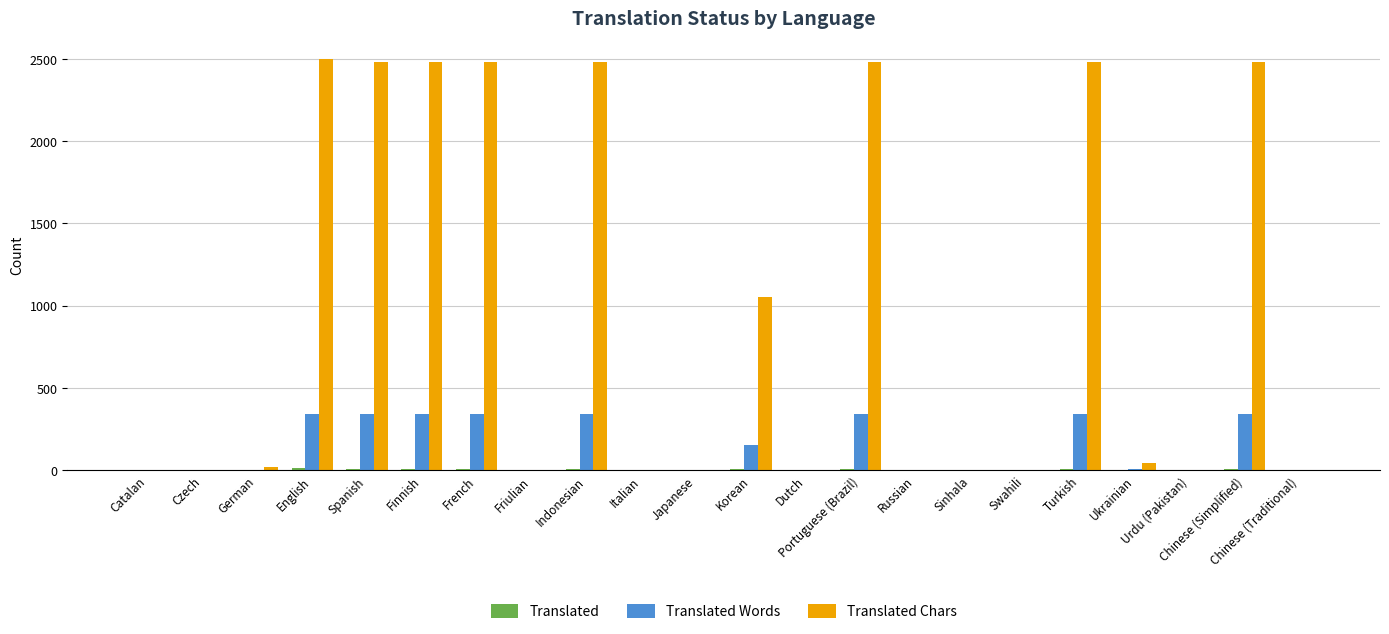

What is the greatest value displayed?

2501